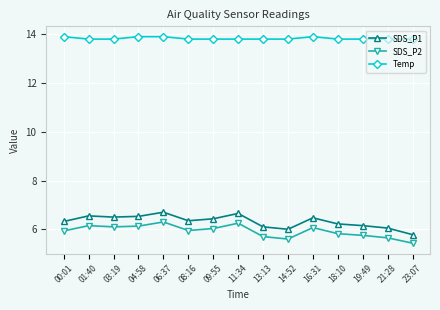

Which category has the lowest value across all series?

23:07